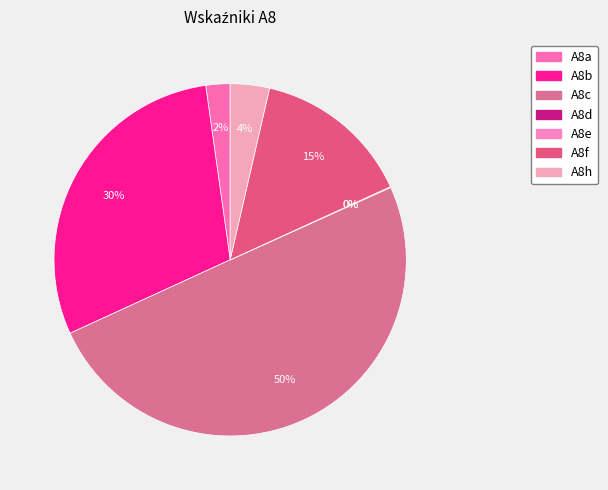

Which category has the biggest portion of the pie?

A8c